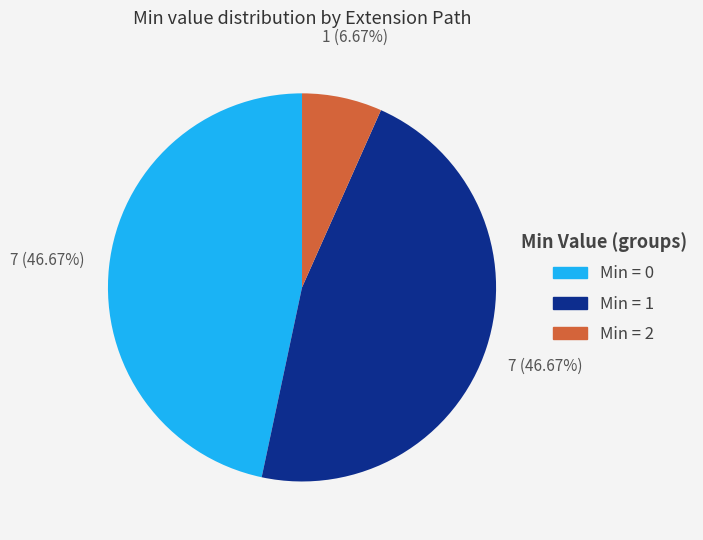

How many segments does this pie chart have?

3